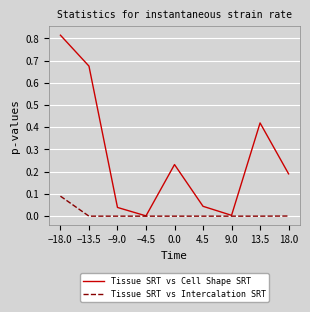

Which series has the largest range (max minus min)?

Tissue SRT vs Cell Shape SRT